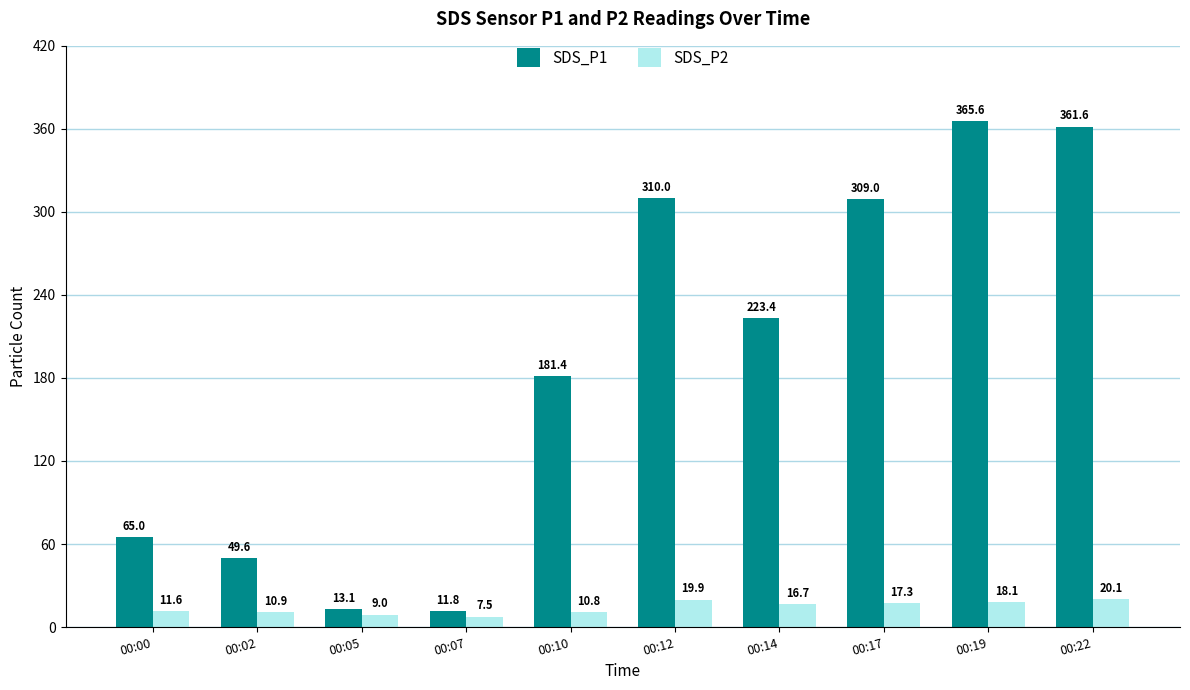

The value of SDS_P2 at 00:07 is 7.5. True or false?

True